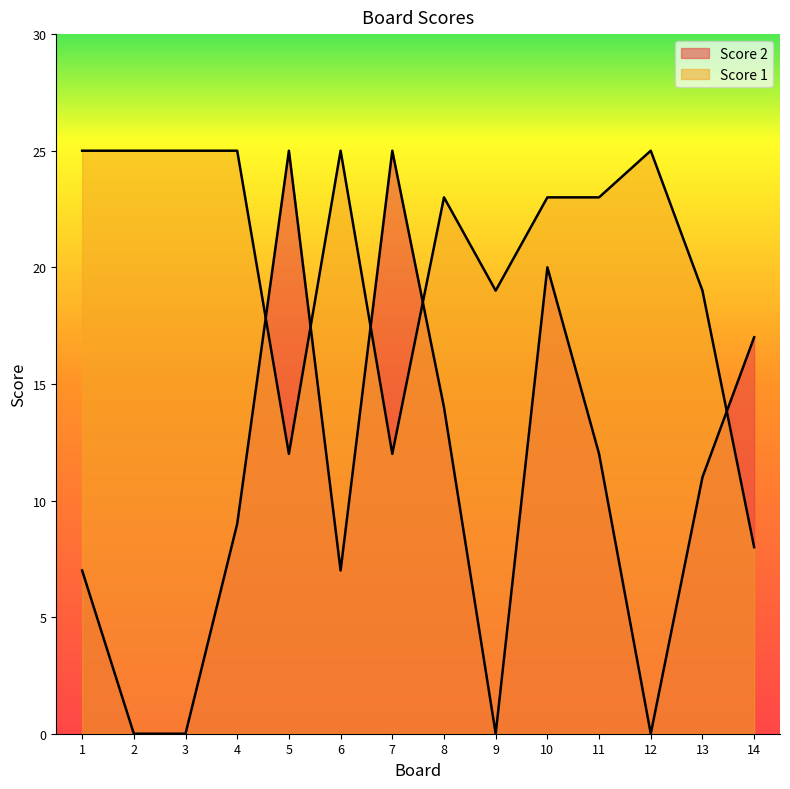

How many lines are shown in the chart?

2